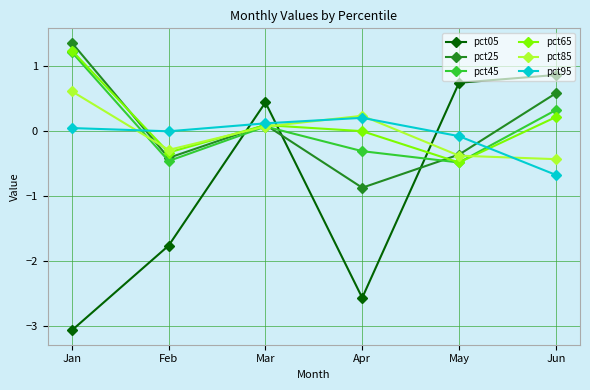

What is the average value of the pct25 series?

0.1